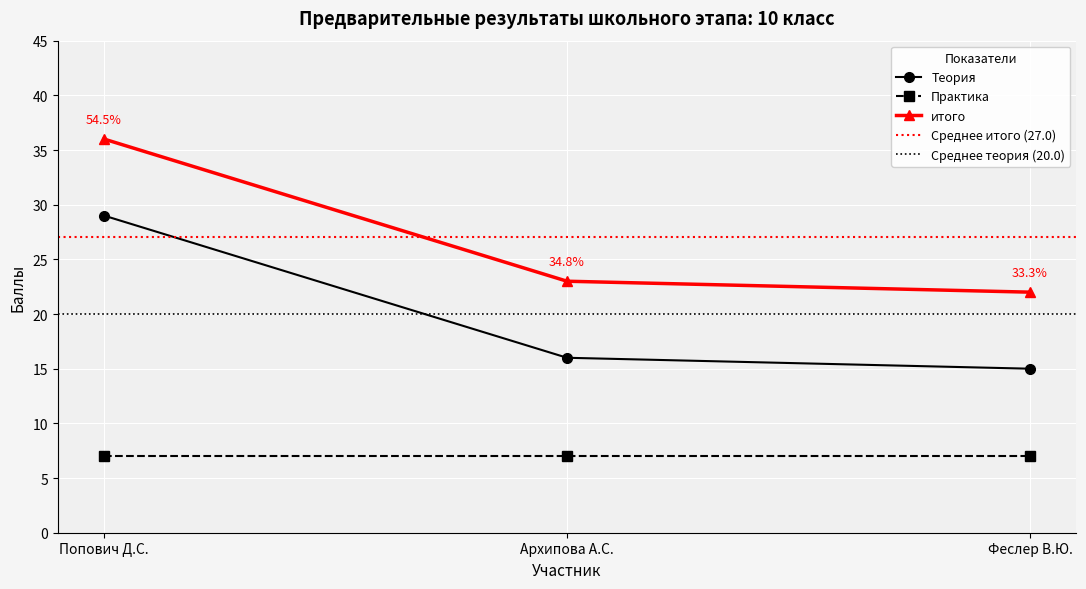

True or false: Теория has a value of 16 at Архипова А.С..

True